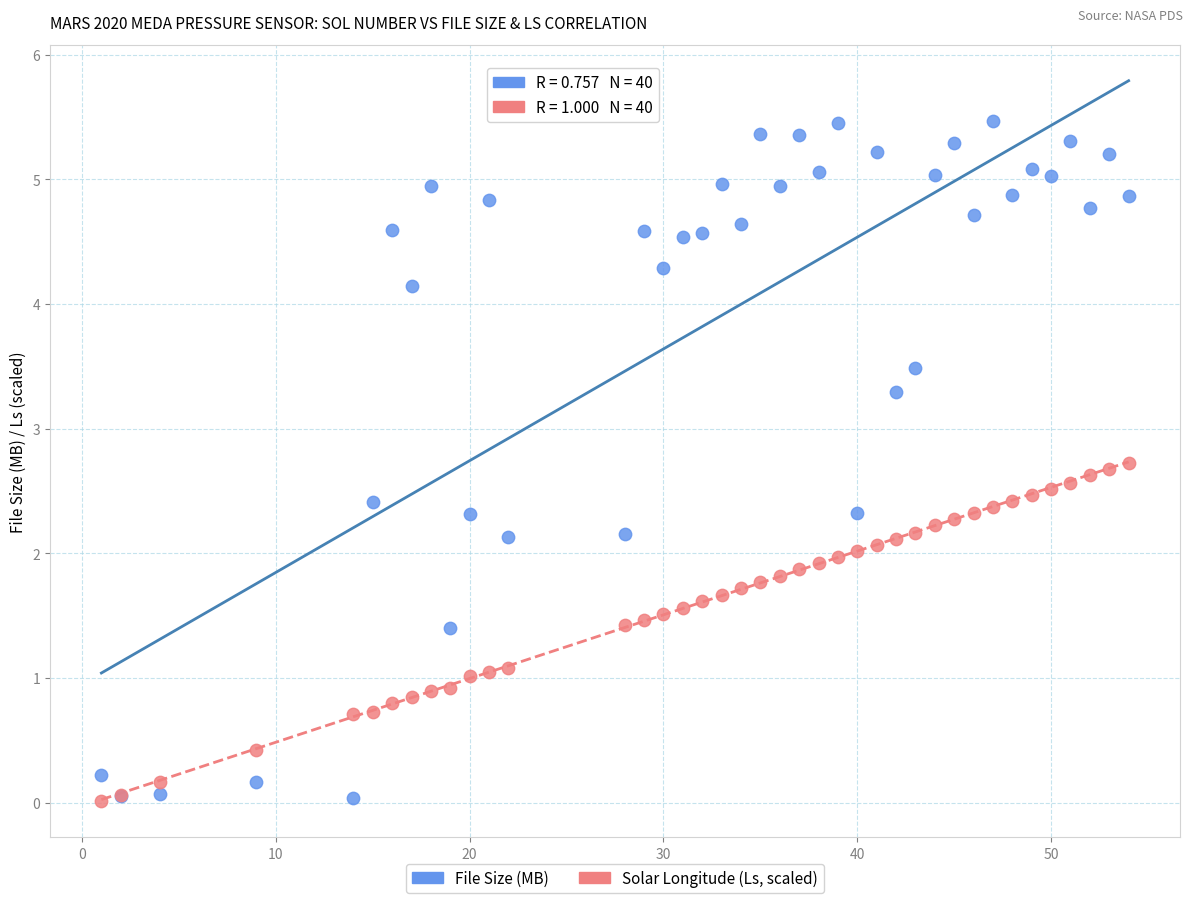

What is the X range (max minus min) for the scatter plot?

53.0